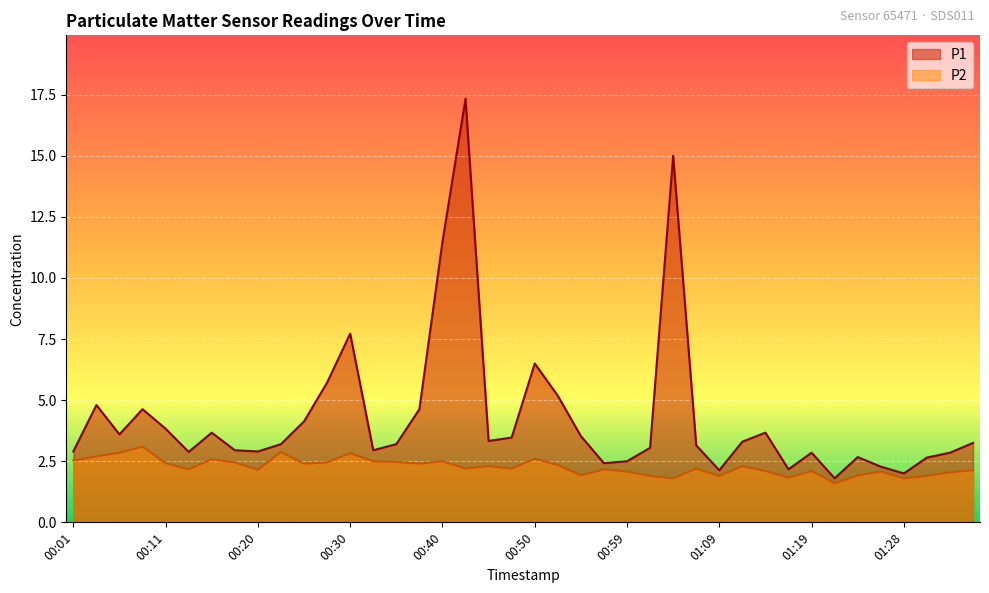

Reading left to right, transcribe all the data shown in this chart.

P1: 2.9	4.8	3.6	4.6	3.8	2.9	3.7	3.0	2.9	3.2	4.1	5.7	7.7	3.0	3.2	4.6	11.5	17.3	3.3	3.5	6.5	5.2	3.5	2.4	2.5	3.0	15.0	3.1	2.1	3.3	3.7	2.2	2.9	1.8	2.7	2.3	2.0	2.6	2.9	3.2
P2: 2.5	2.7	2.9	3.1	2.4	2.2	2.6	2.5	2.1	2.9	2.4	2.5	2.8	2.5	2.5	2.4	2.5	2.2	2.3	2.2	2.6	2.4	1.9	2.2	2.1	1.9	1.8	2.2	1.9	2.3	2.1	1.8	2.1	1.6	1.9	2.1	1.8	1.9	2.0	2.1